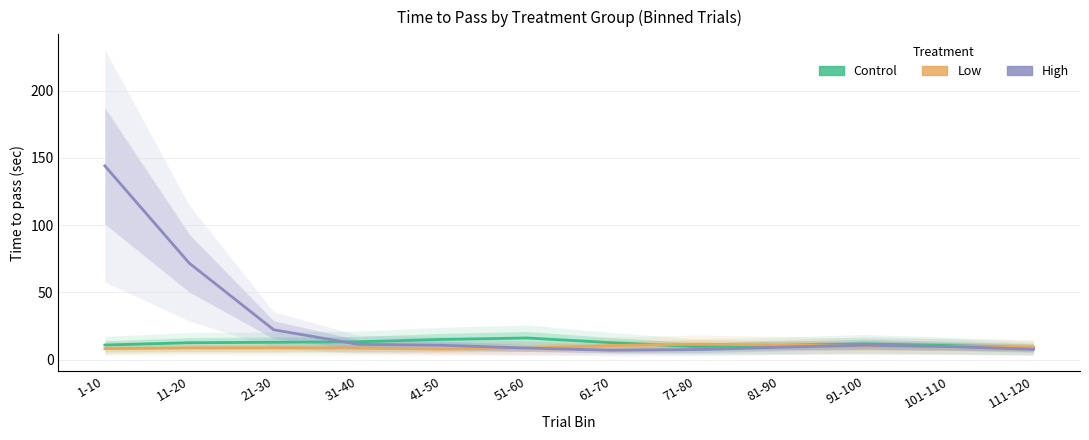

Where does the Control series first go above 12?

11-20